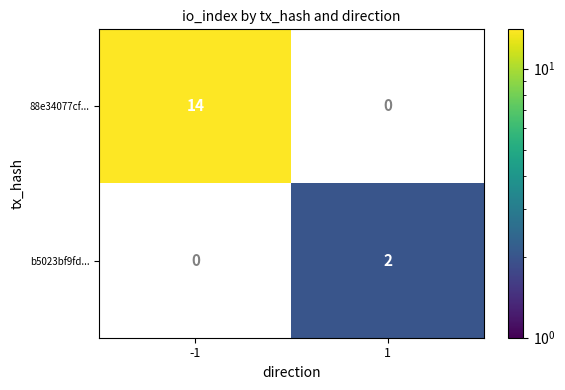

Is it true that 88e34077cf... equals 5 at -1?

False